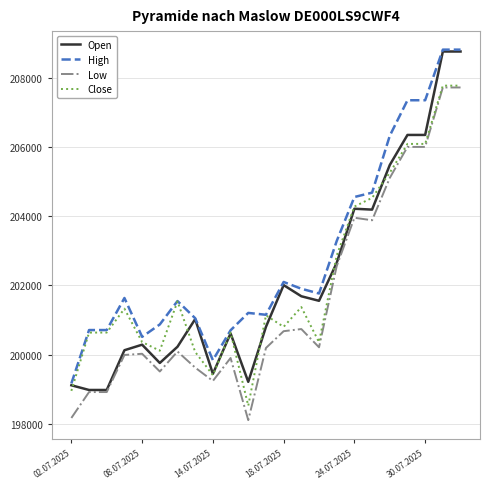

What is the lowest value of the Low series?

198109